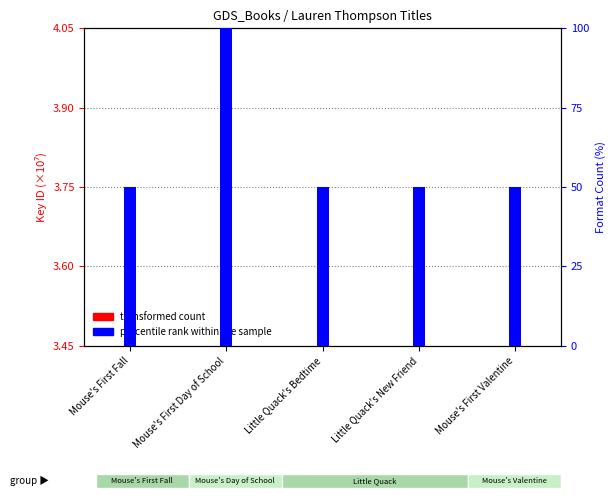

What are all the series names shown in the legend?

transformed count, percentile rank within the sample